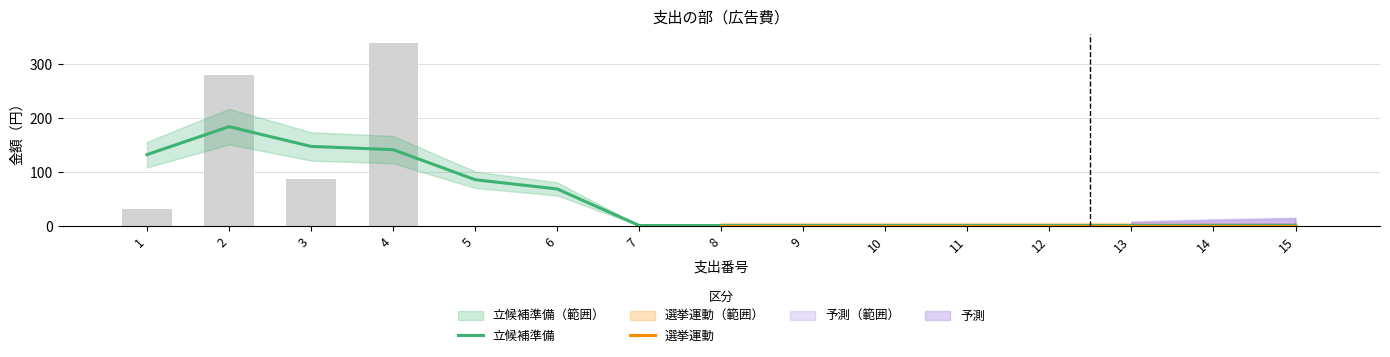

Is it true that the value at 13 is 0.0?

True